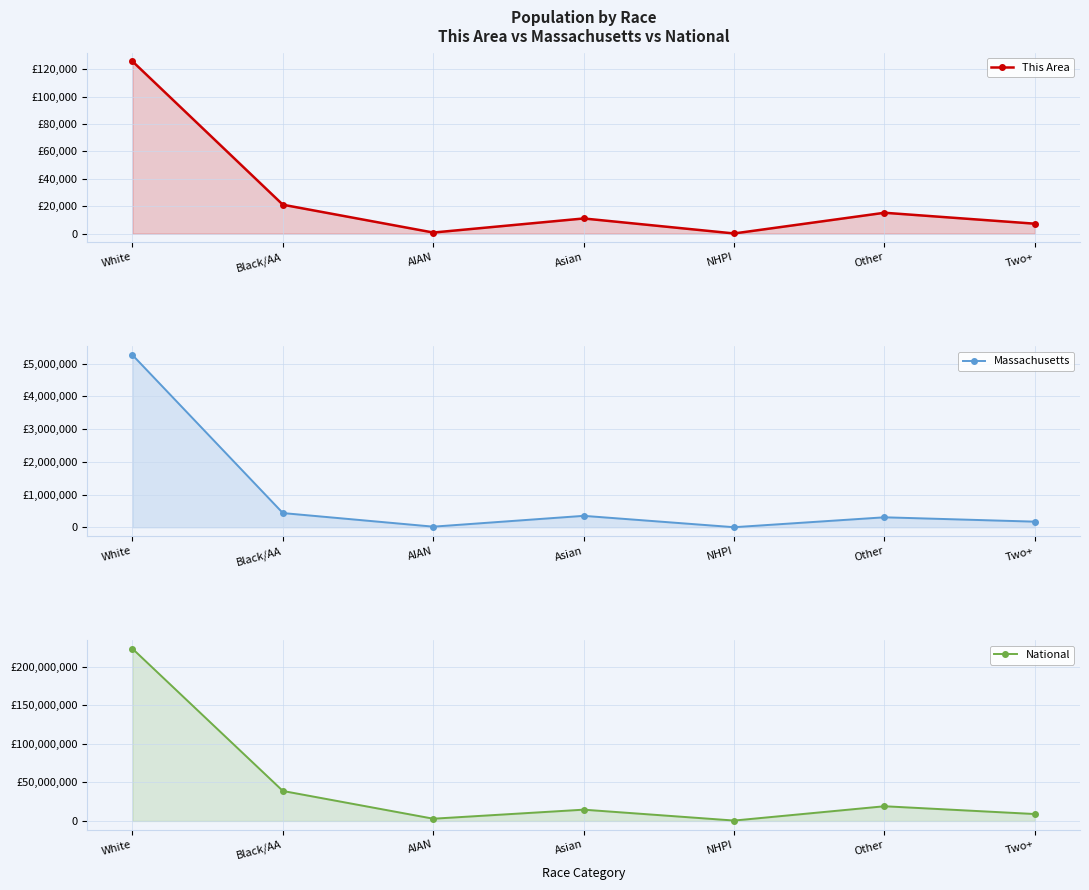

What is the maximum value shown in the chart?

223553265